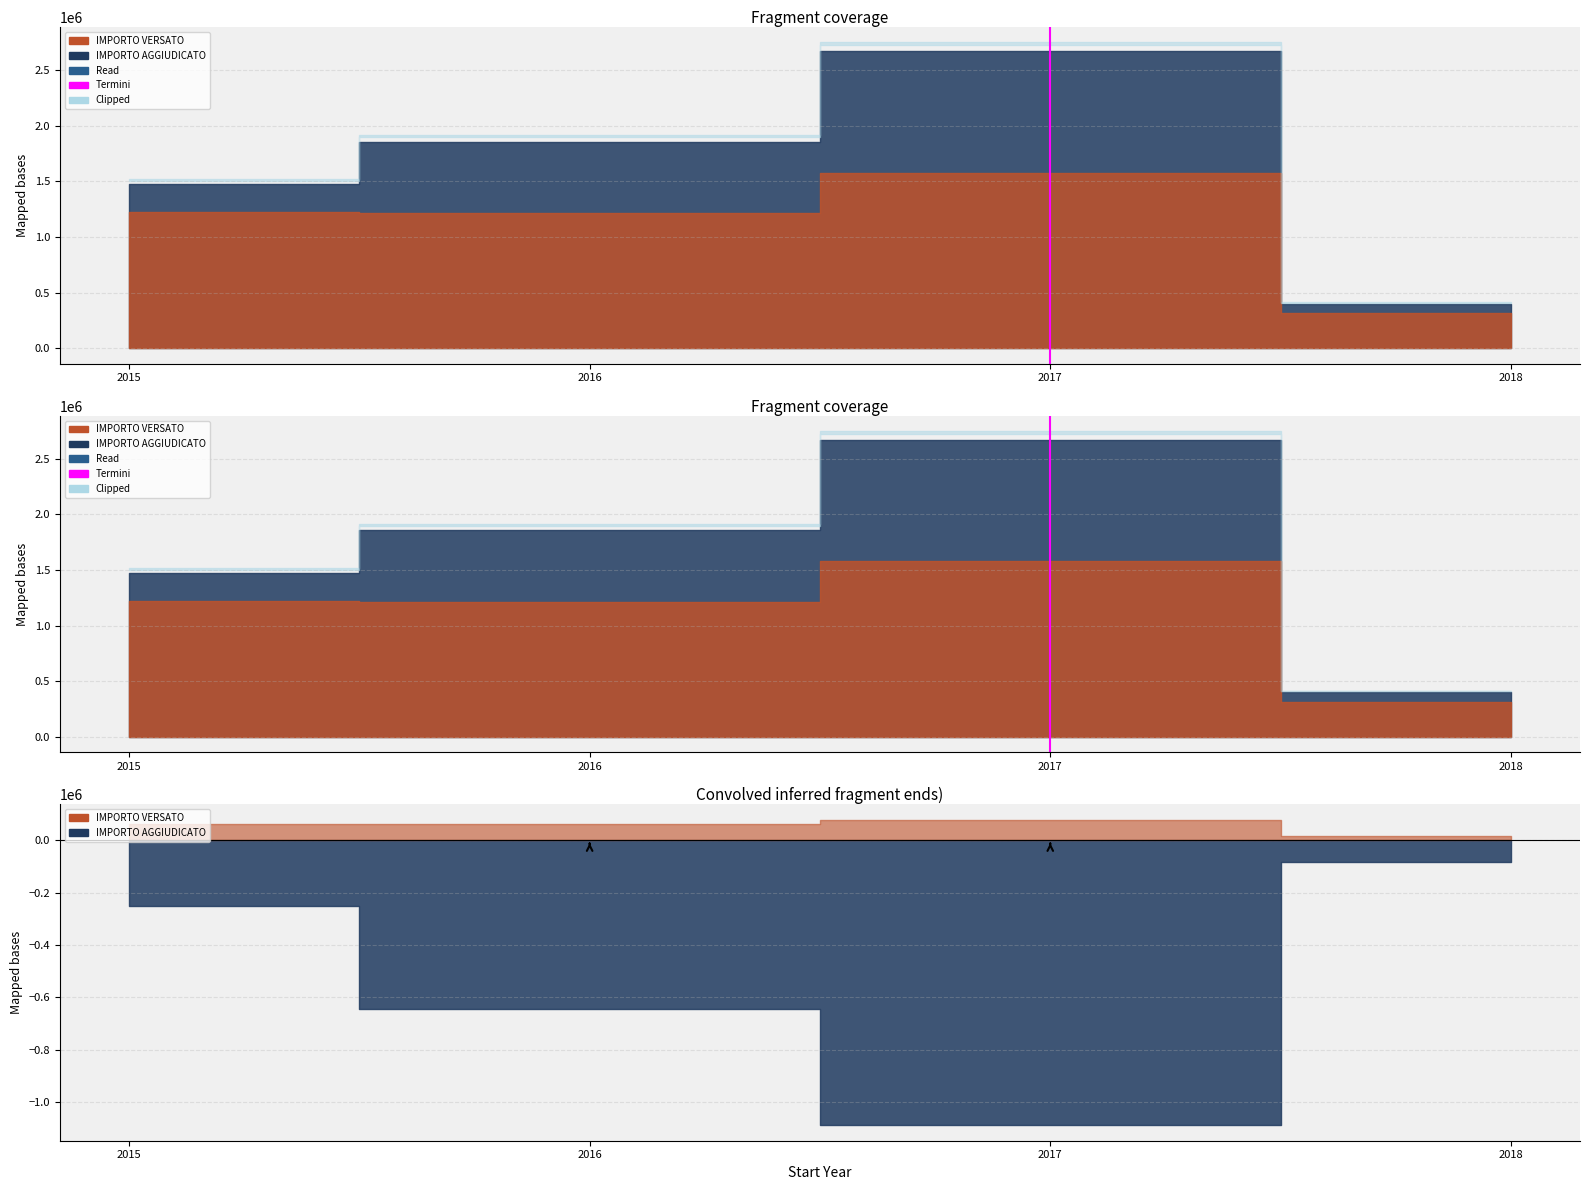

The chart shows a value of 0 at 2016. True or false?

False